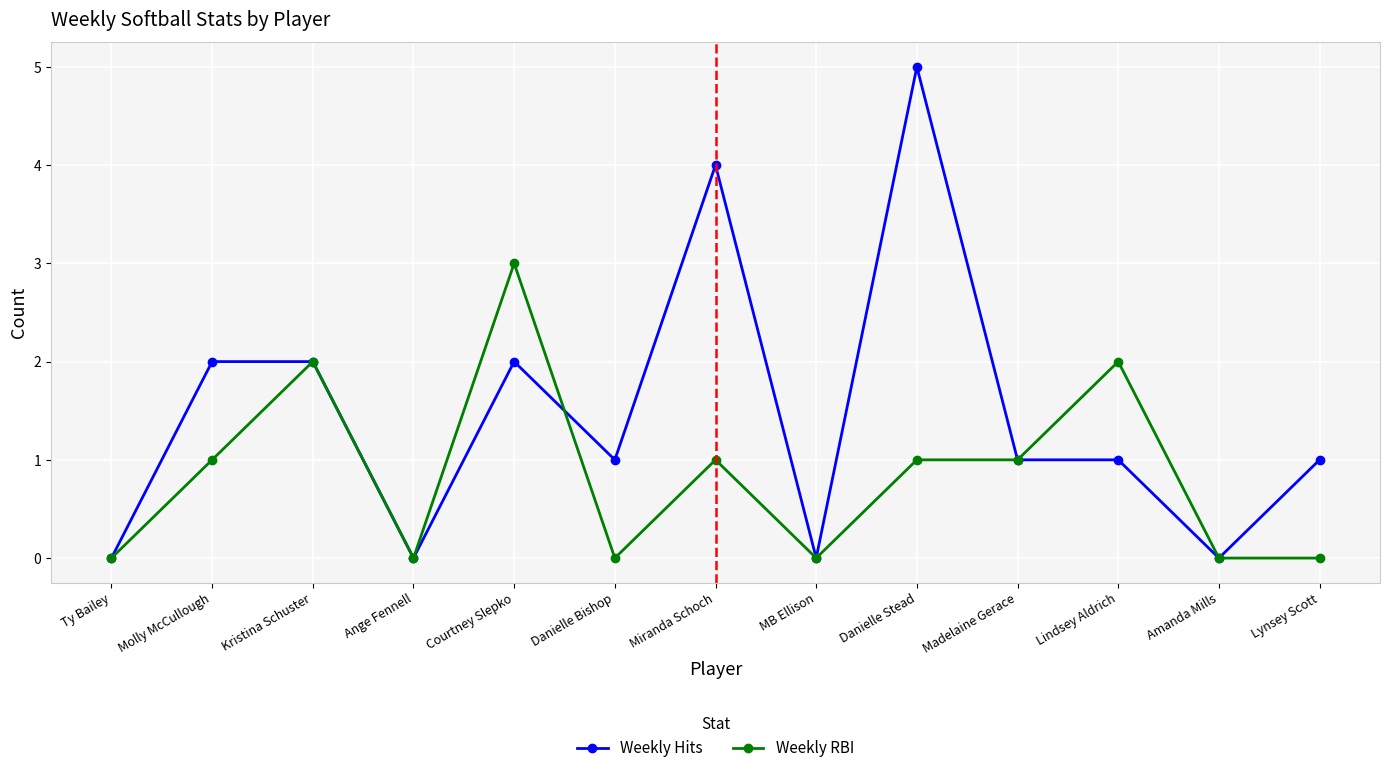

What is the label of the 2nd point from the left?

Molly McCullough